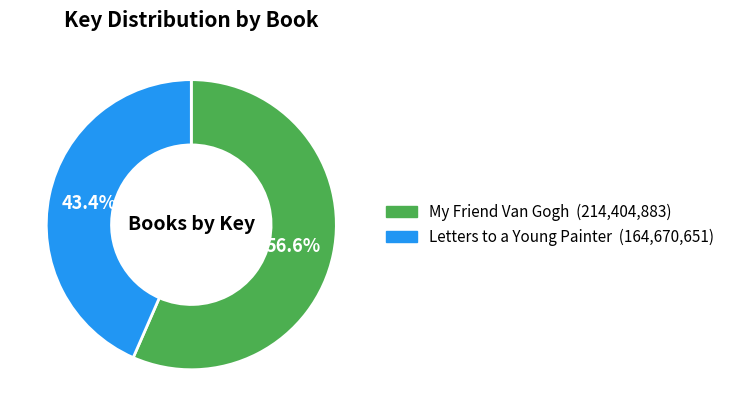

What is the largest slice in the pie chart?

My Friend Van Gogh